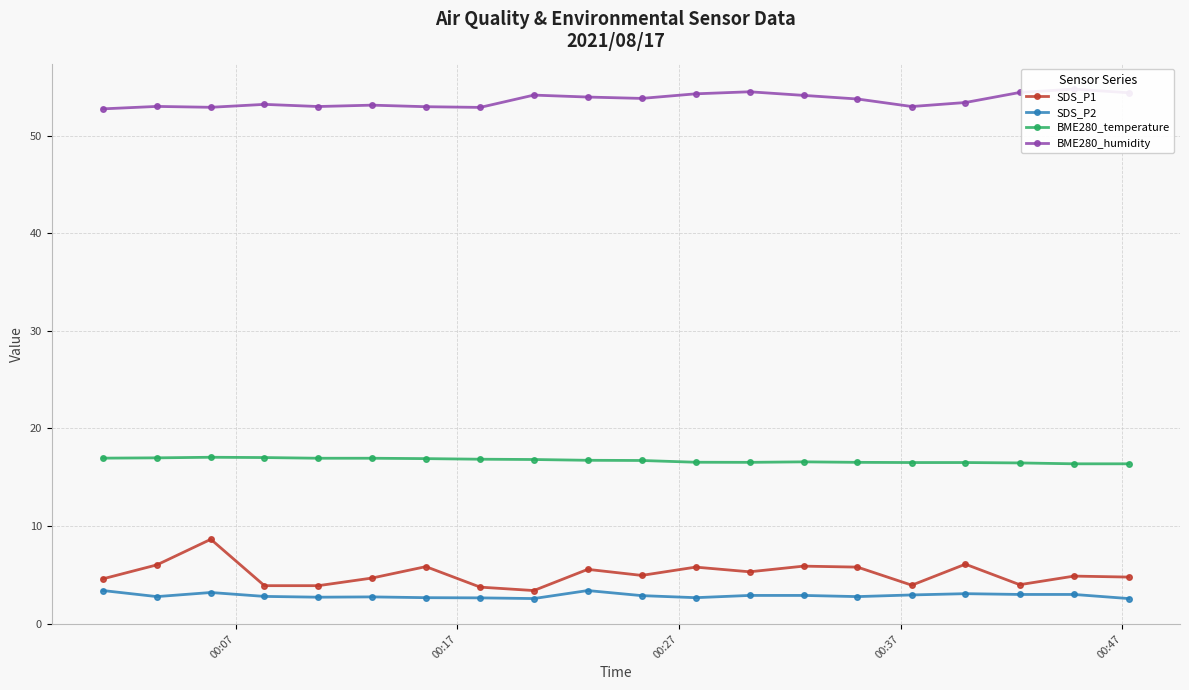

How many lines are shown in the chart?

4